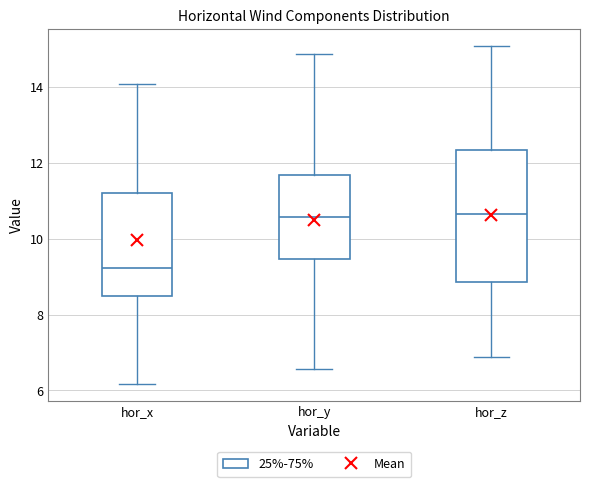

Where does the lower whisker of the box for hor_x end on the y-axis? The values are not printed on the chart, so give them approximately, as read against the axis.

6.2